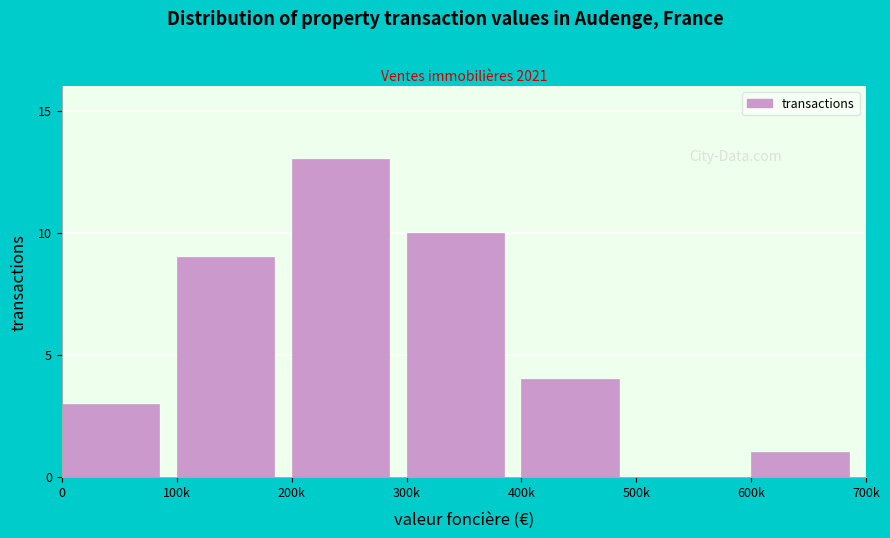

Reading left to right, list all the values displayed in this chart.

0=3	100k=9	200k=13	300k=10	400k=4	500k=0	600k=1